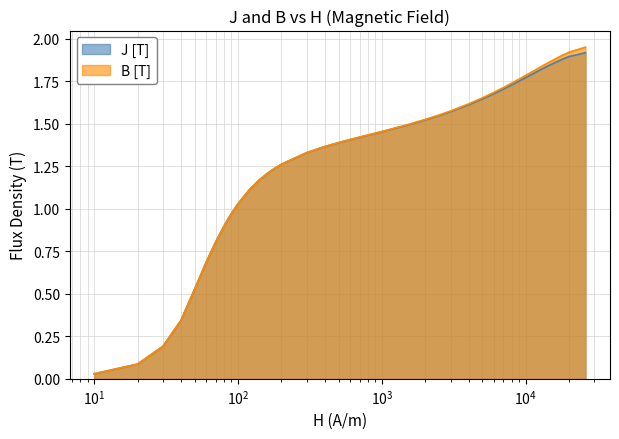

How many lines are shown in the chart?

2